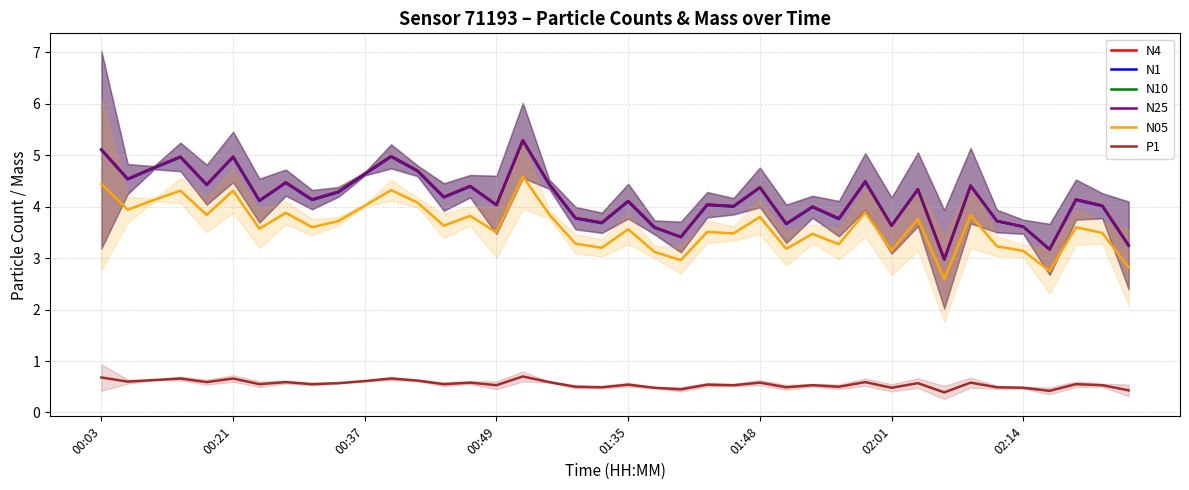

What is the value of the N25 point at the 31st from the left?

3.6